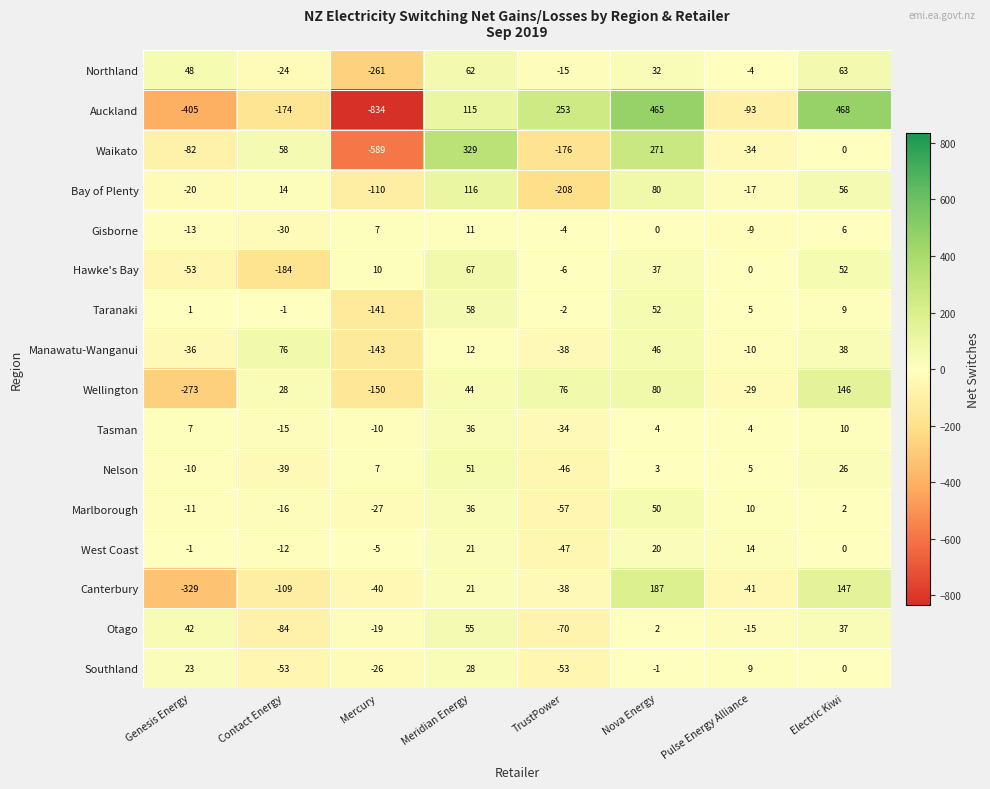

What is the total value across all series at Electric Kiwi?

1060